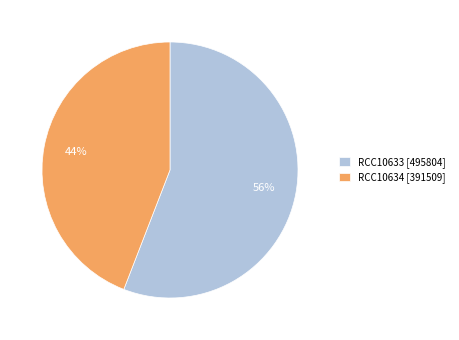

Rank the categories by value from highest to lowest.

RCC10633, RCC10634